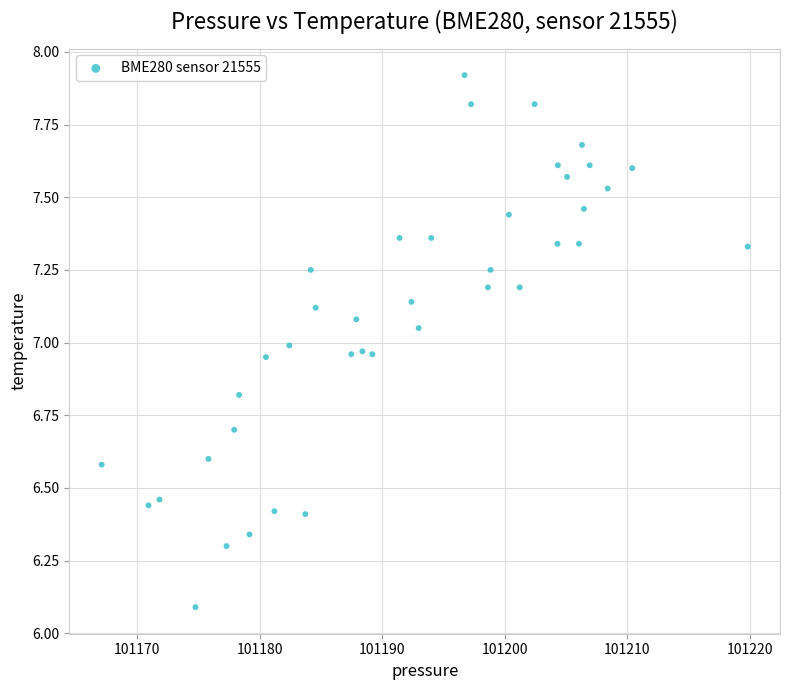

What is the range of Y values (max minus min)?

1.8